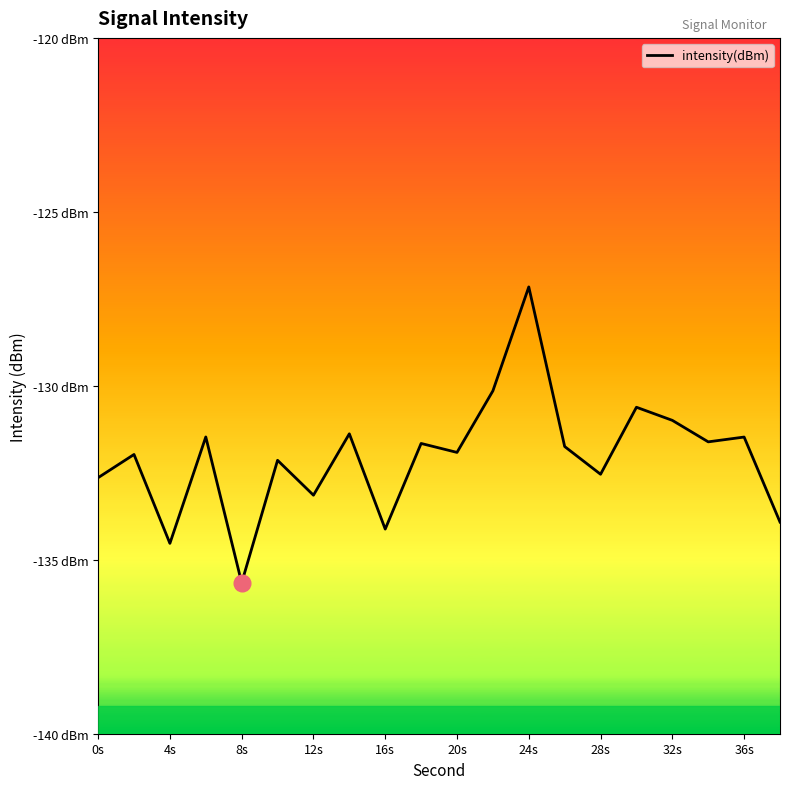

Does the chart display data point markers on the line(s)?

No